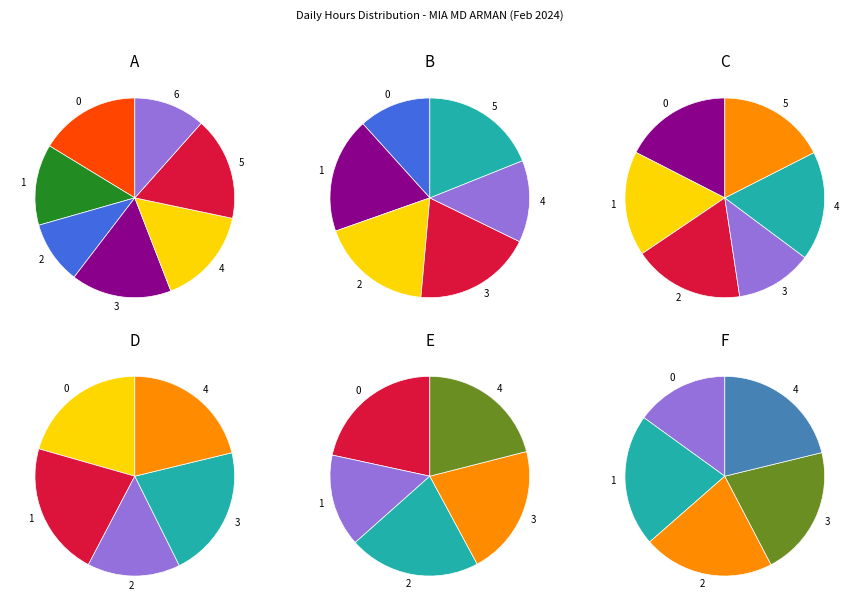

To the nearest percent, what percentage of the pie is 2-Fri?

9%